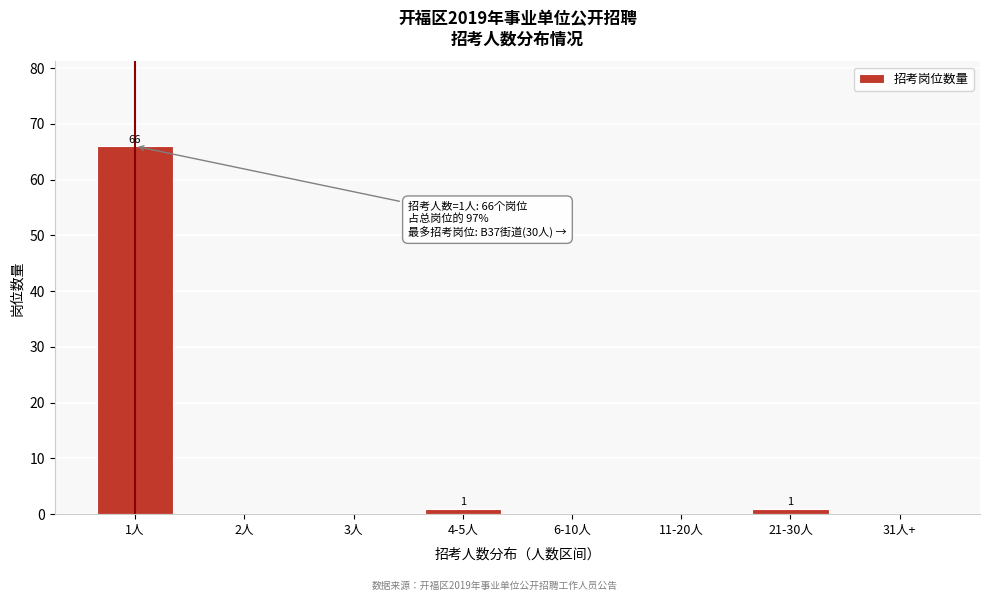

Reading left to right, what are all the values shown in this chart?

1人=66	2人=0	3人=0	4-5人=1	6-10人=0	11-20人=0	21-30人=1	31人+=0